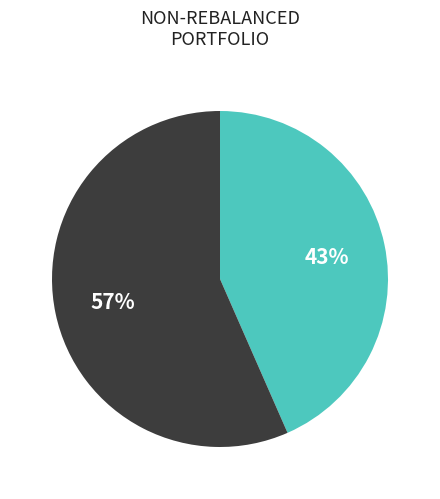

Does any single category account for the majority?

Yes